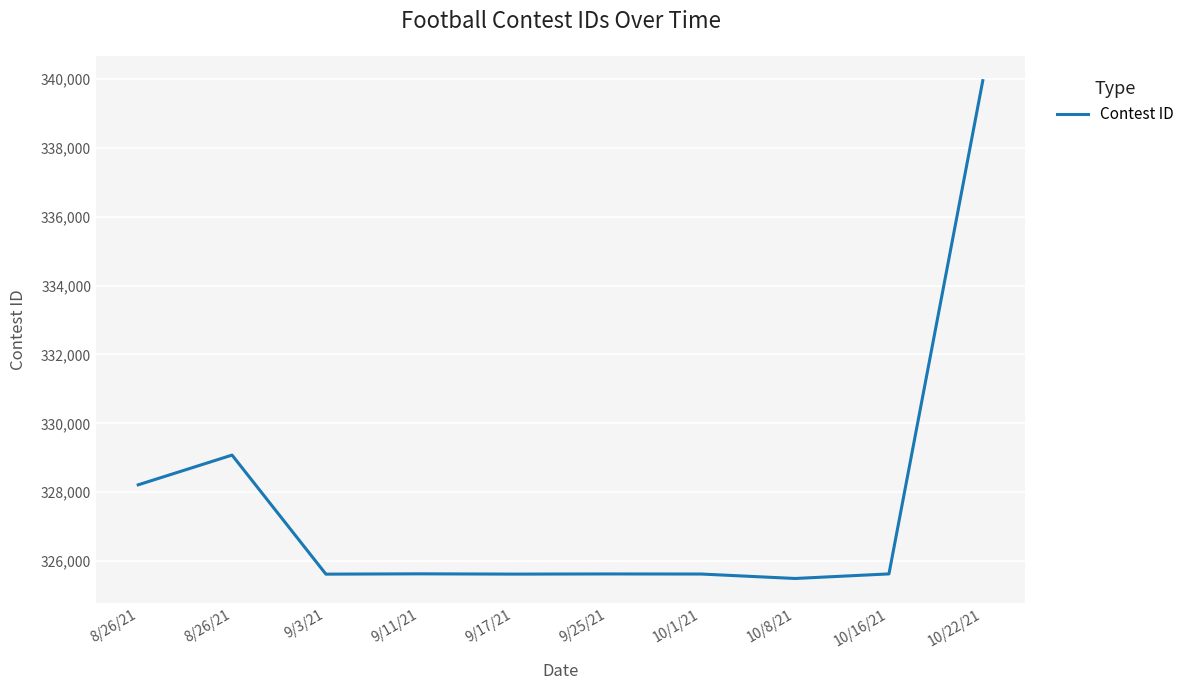

Does the chart have visible grid lines?

Yes